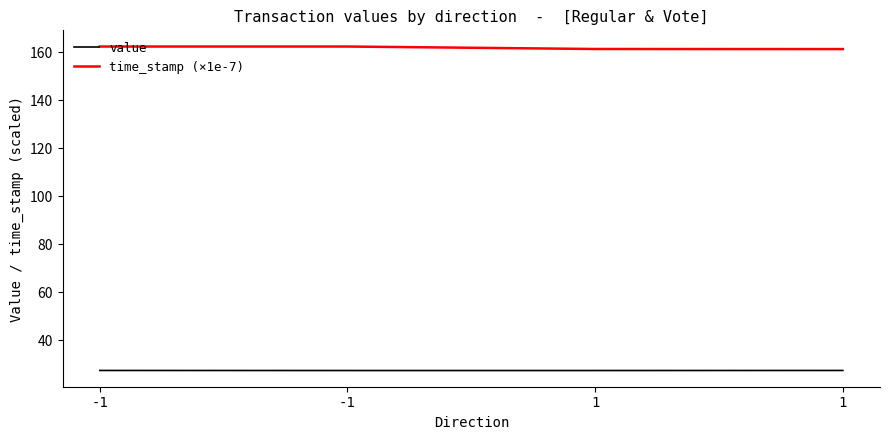

How many lines are shown in the chart?

2